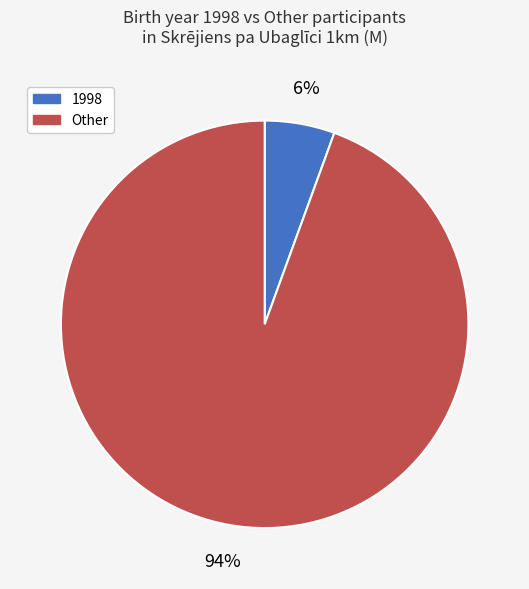

To the nearest percent, what is the combined percentage of Other and 1998?

100%